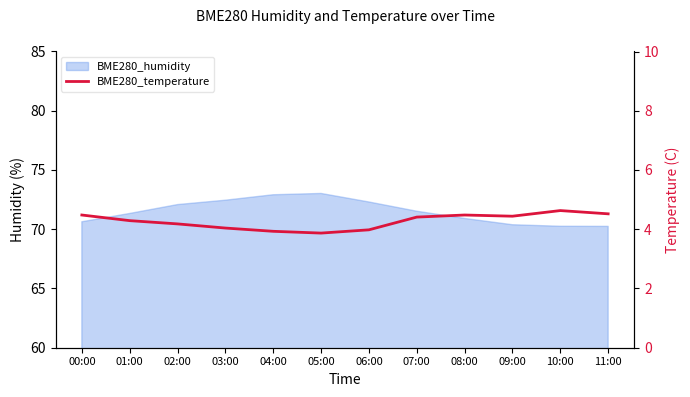

How many points are higher than both their immediate neighbors (excluding endpoints)?

2